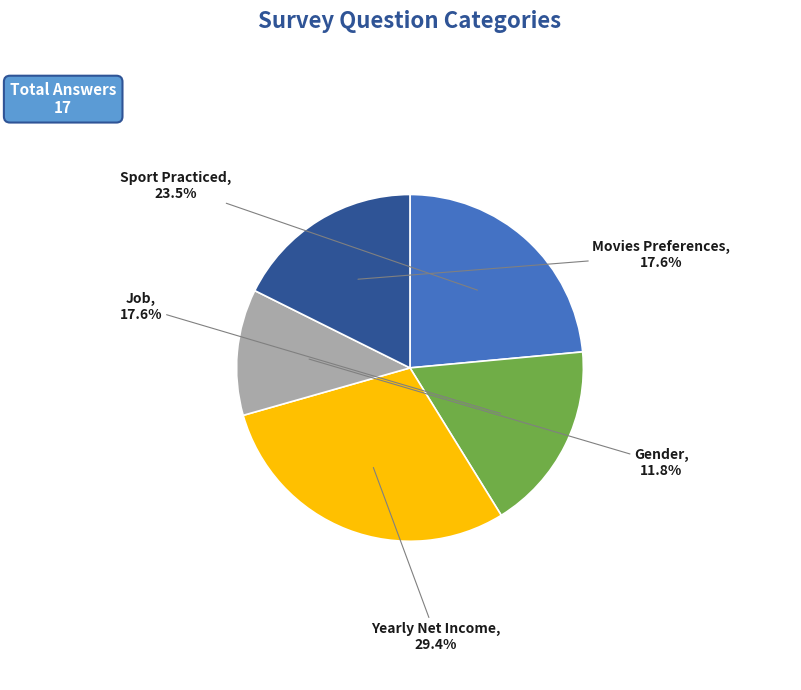

What is the smallest slice in the pie chart?

Gender